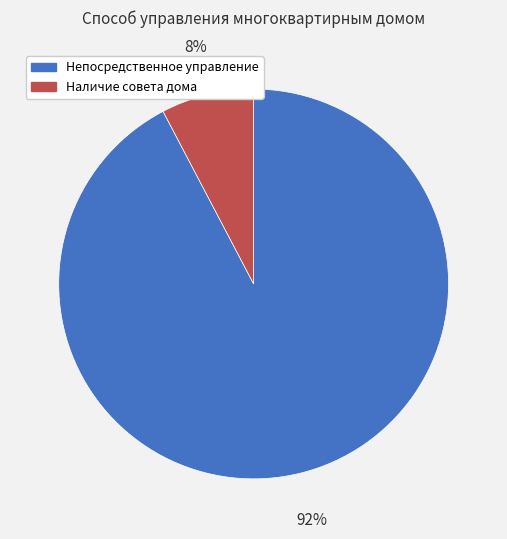

How many segments does this pie chart have?

2